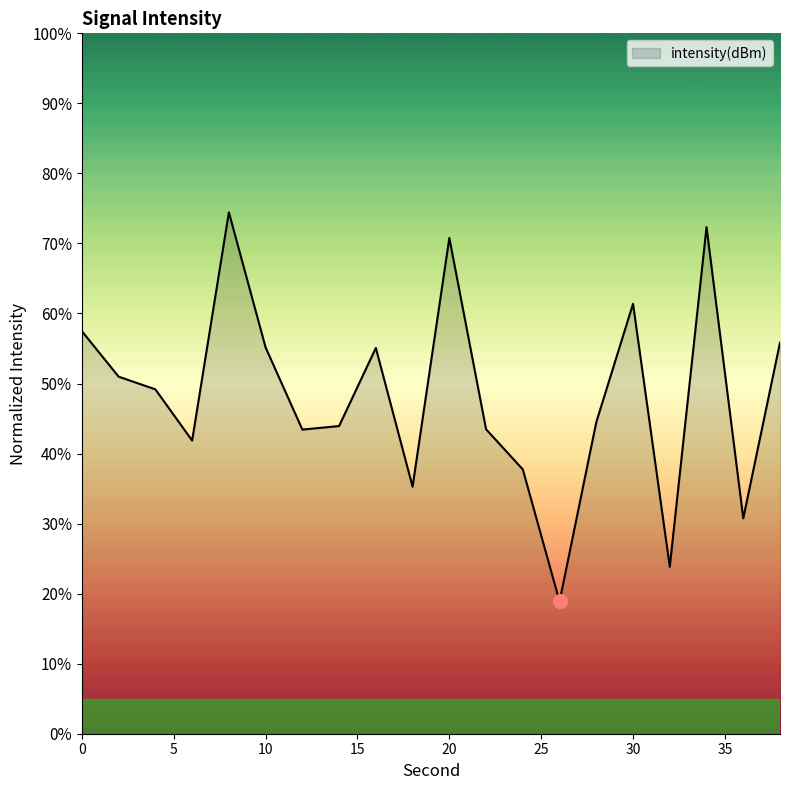

What is the maximum value shown in the chart?

74.4